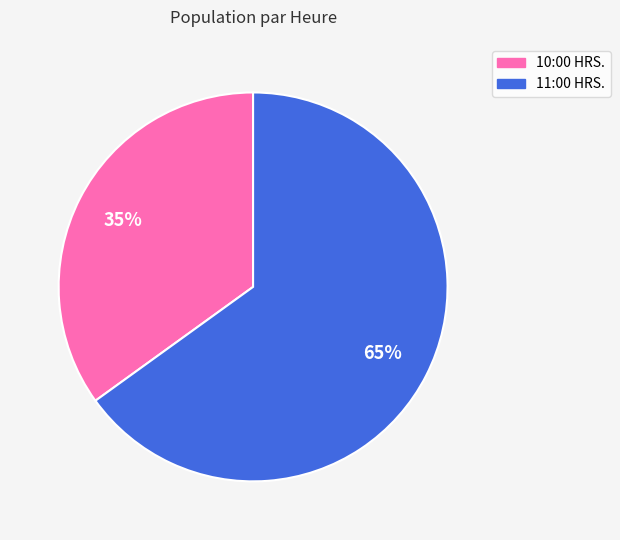

Do 11:00 HRS. and 10:00 HRS. together represent more than half of the pie?

Yes